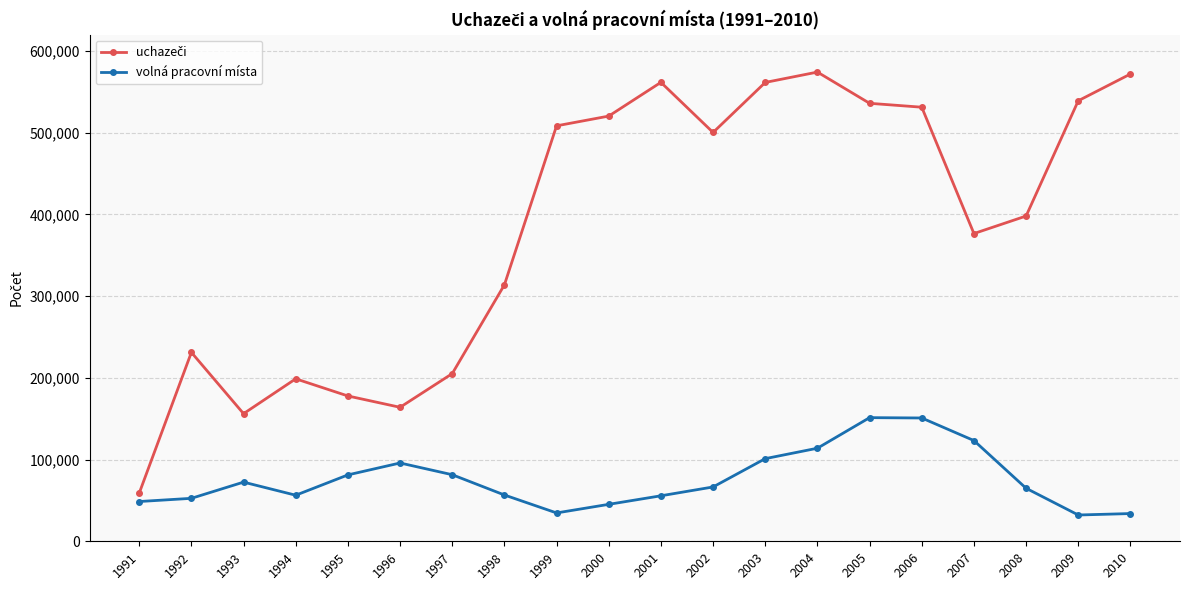

Between 2004 and 2010, which series saw the biggest shift?

volná pracovní místa